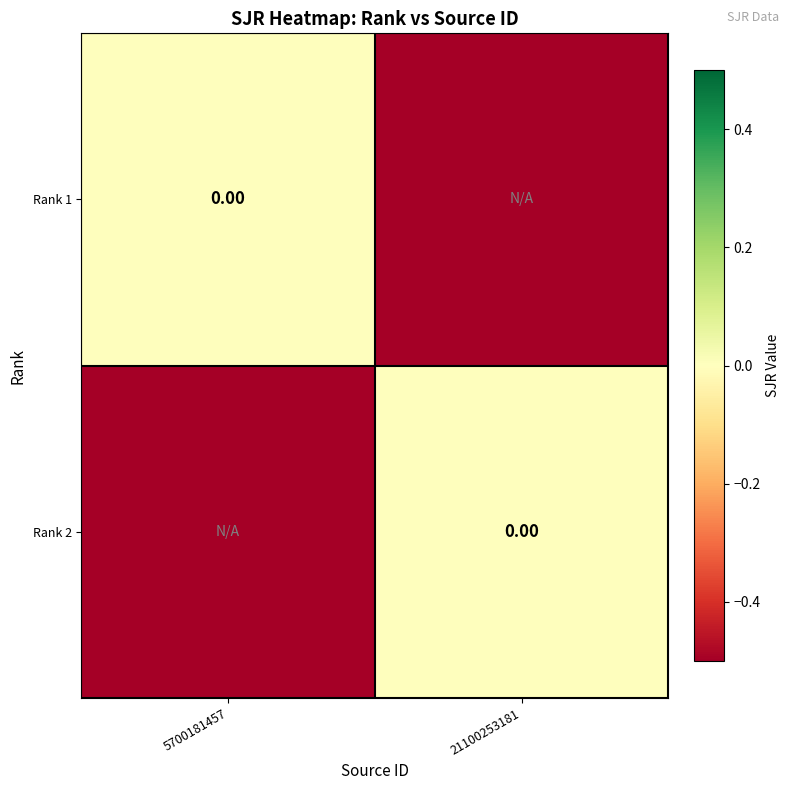

What is the total value across all series at 21100253181?

-1